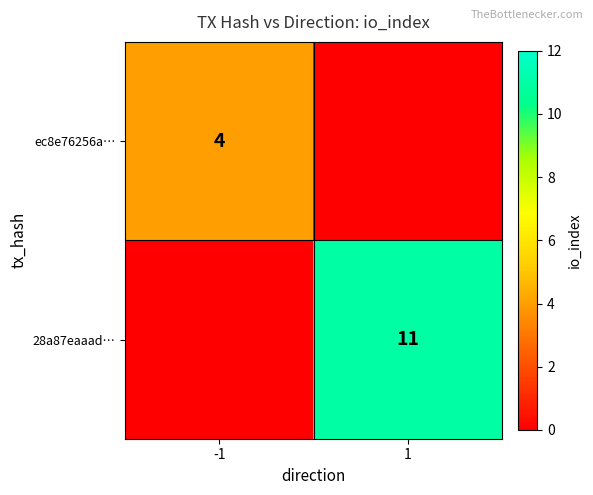

The value of ec8e76256a… at -1 is 4. True or false?

True